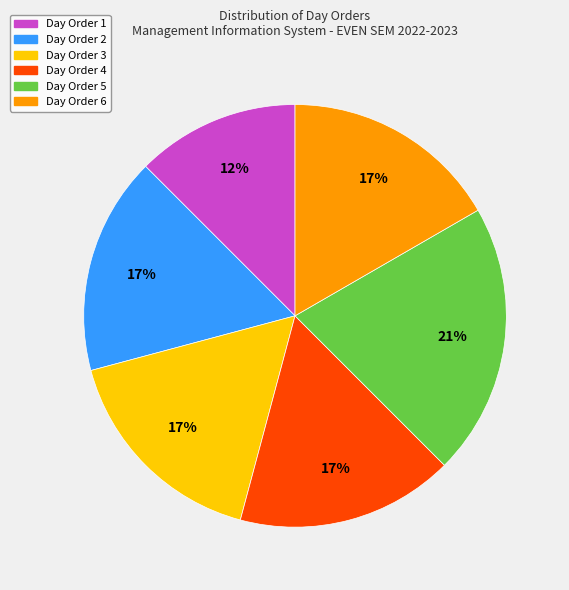

Do Day Order 4 and Day Order 3 together represent more than half of the pie?

No